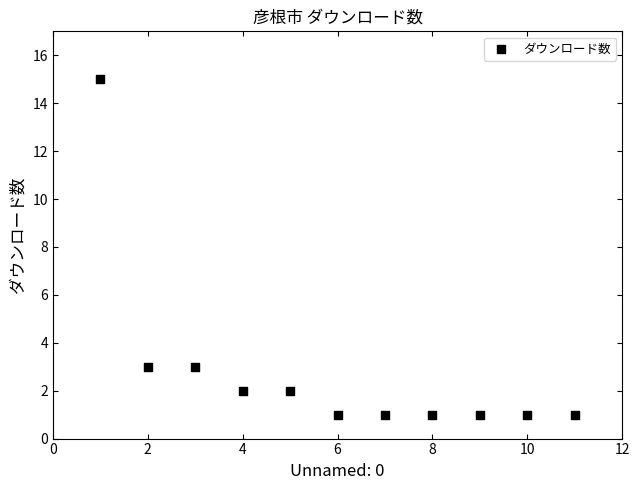

What is the average Y value?

3